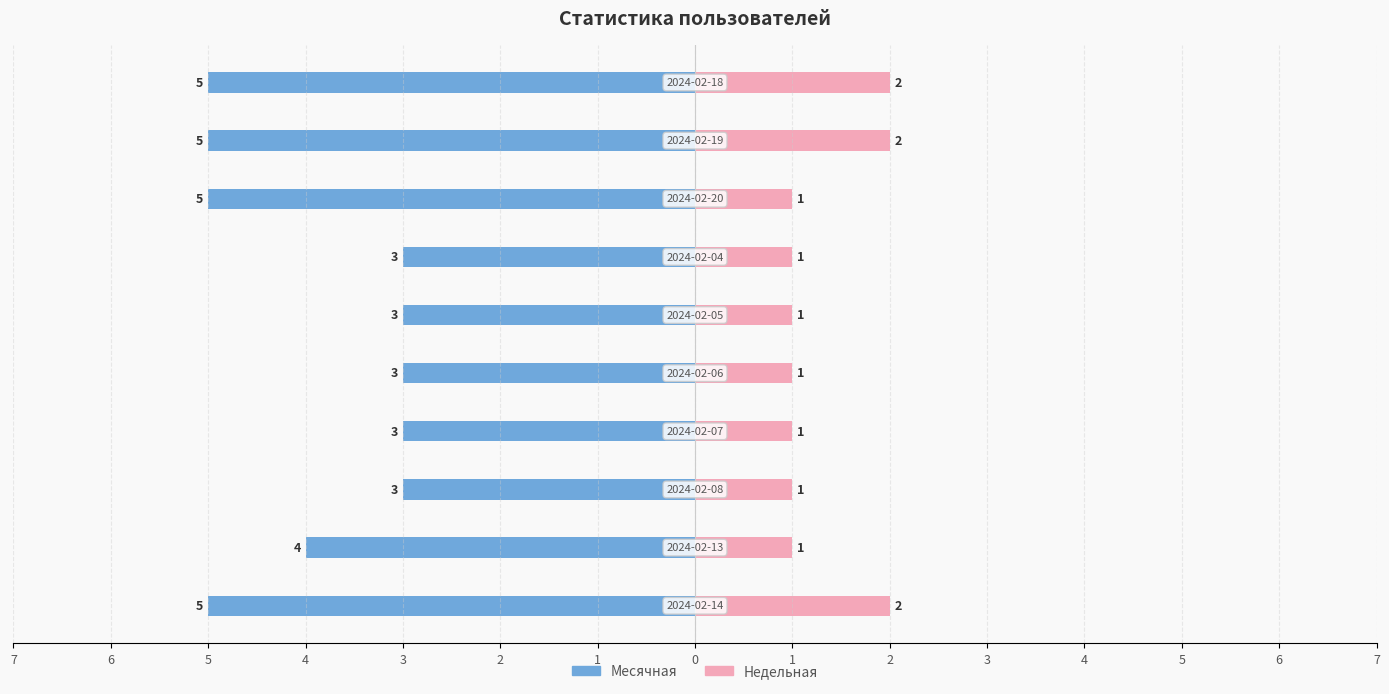

What is the difference between the maximum and minimum values in the Месячная series?

2